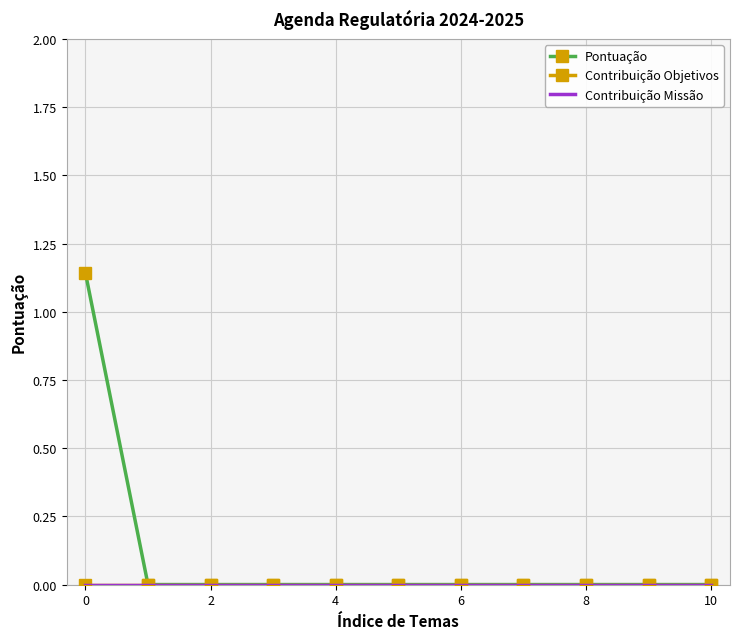

Rank the series by their maximum value, from lowest to highest.

Contribuição Objetivos, Contribuição Missão, Pontuação